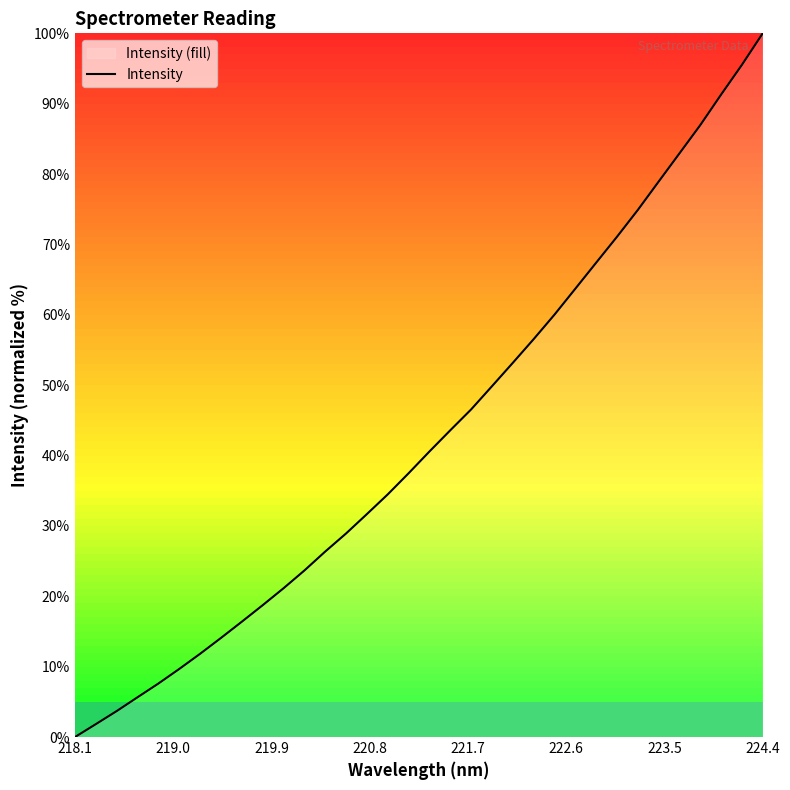

What is the maximum value shown in the chart?

100.0